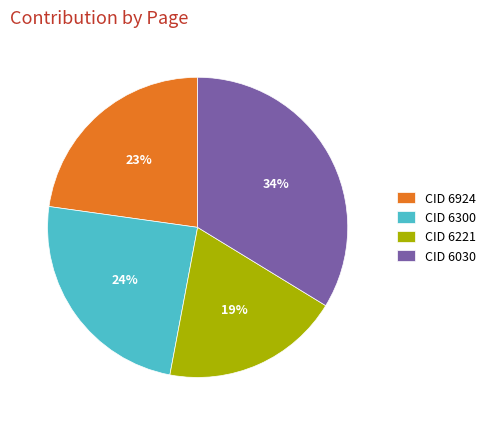

Do CID 6221 and CID 6924 together represent more than half of the pie?

No